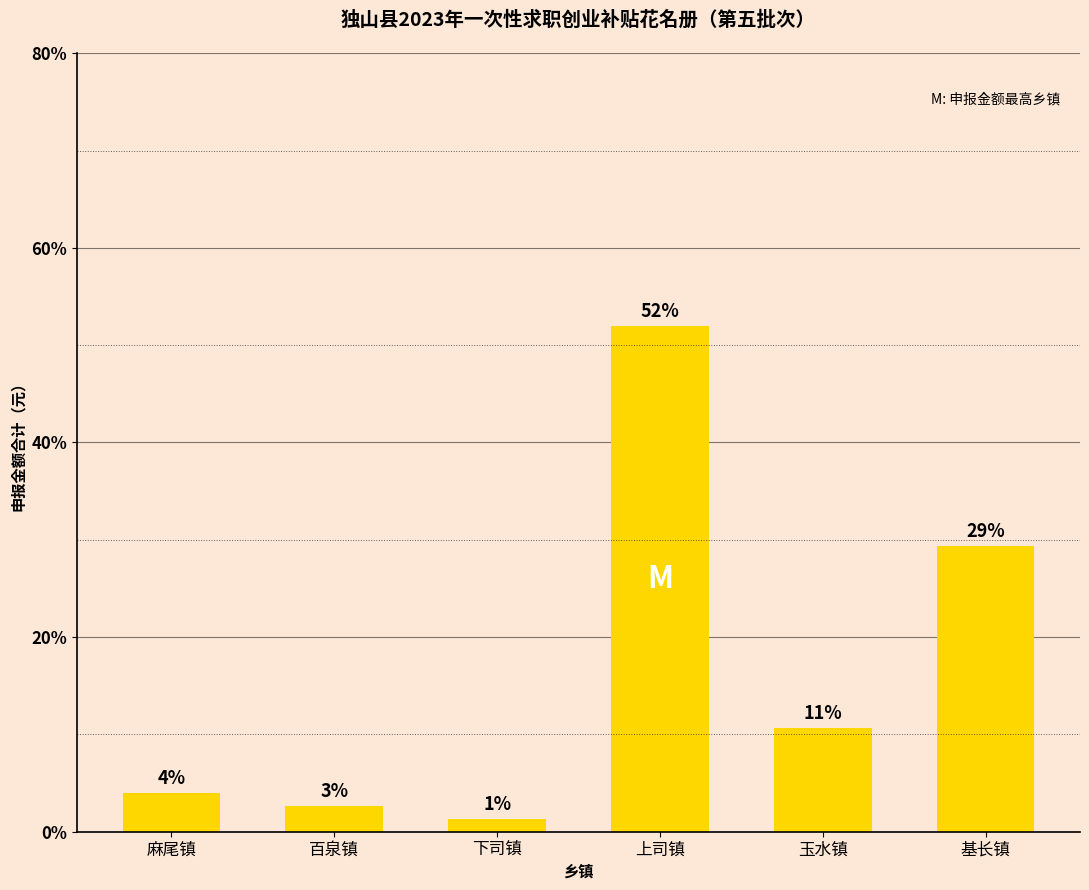

Are the bars horizontal?

No